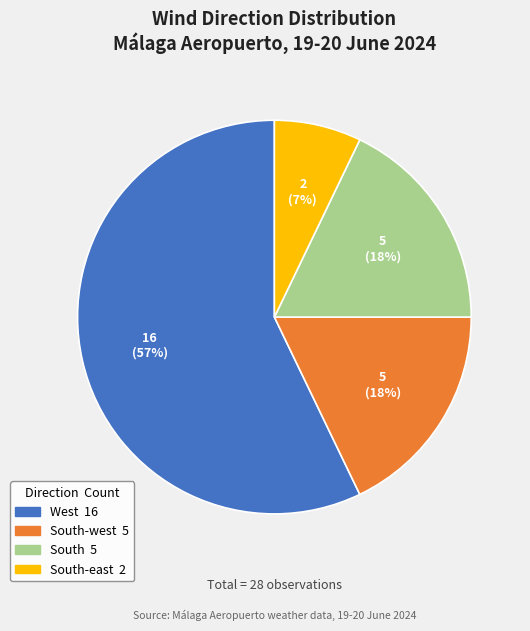

To the nearest percent, what is the difference between the largest and smallest slice percentages?

50%